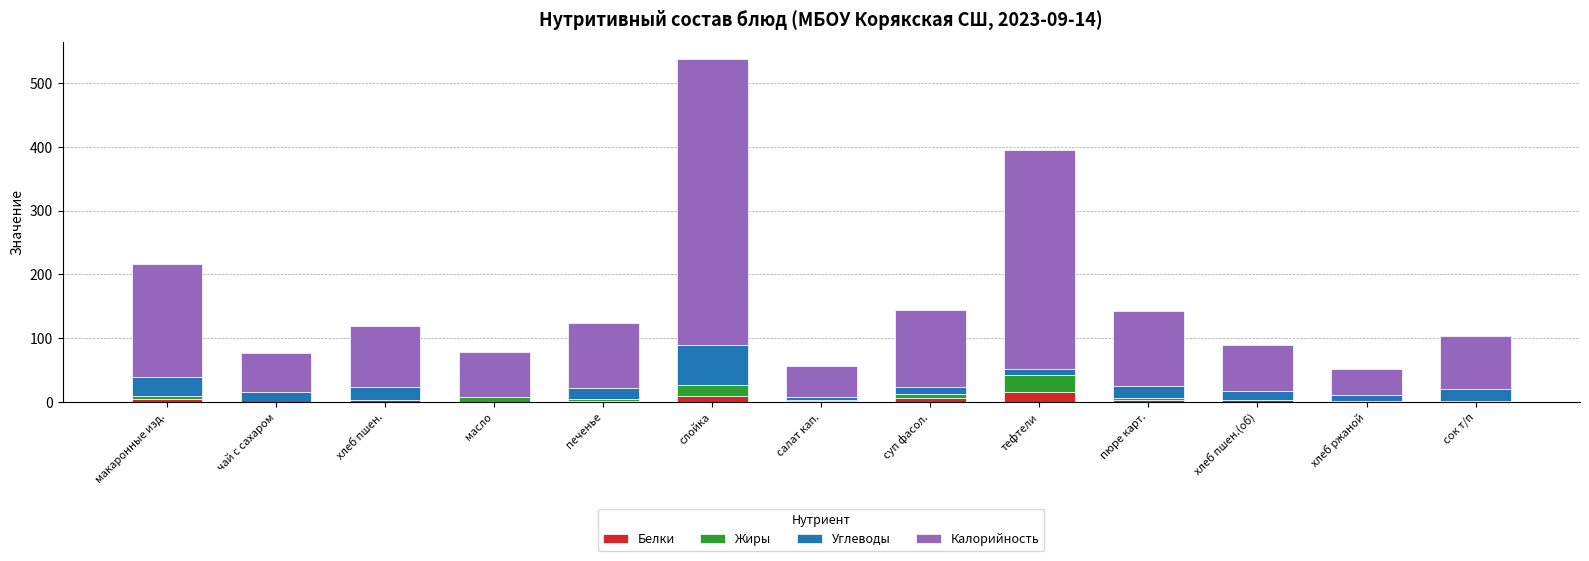

Count the number of categories in the chart.

13